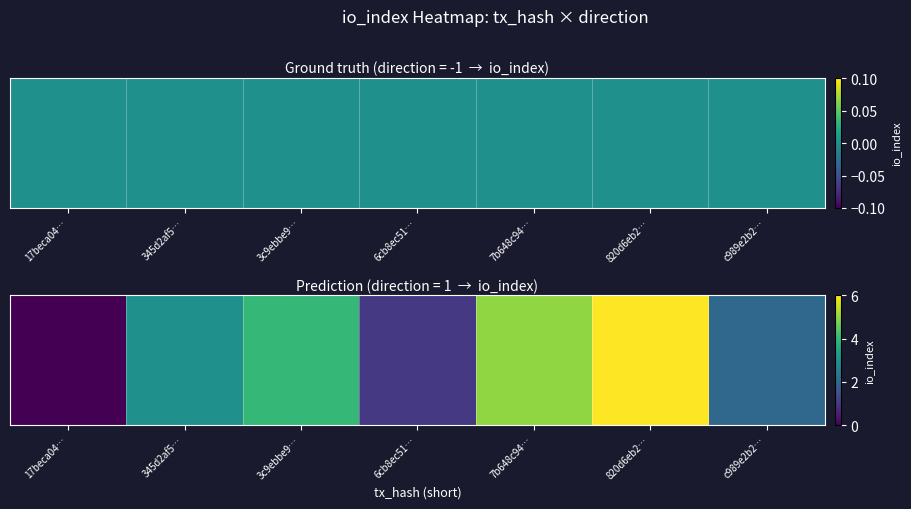

What is the maximum value shown in the chart?

6